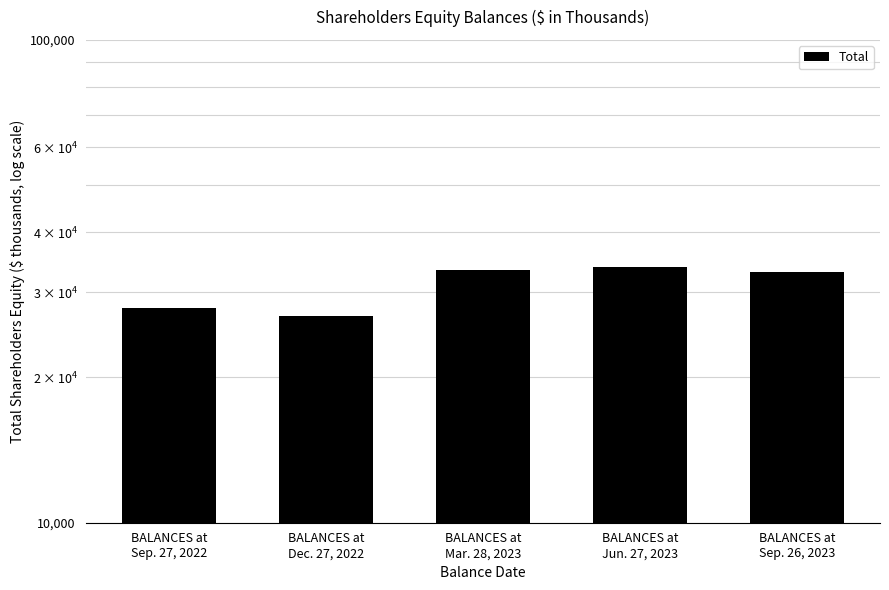

What is the label of the 4th bar from the left?

BALANCES at
Jun. 27, 2023